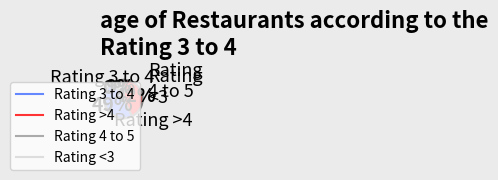

To the nearest percent, what is the difference between the largest and smallest slice percentages?

49%